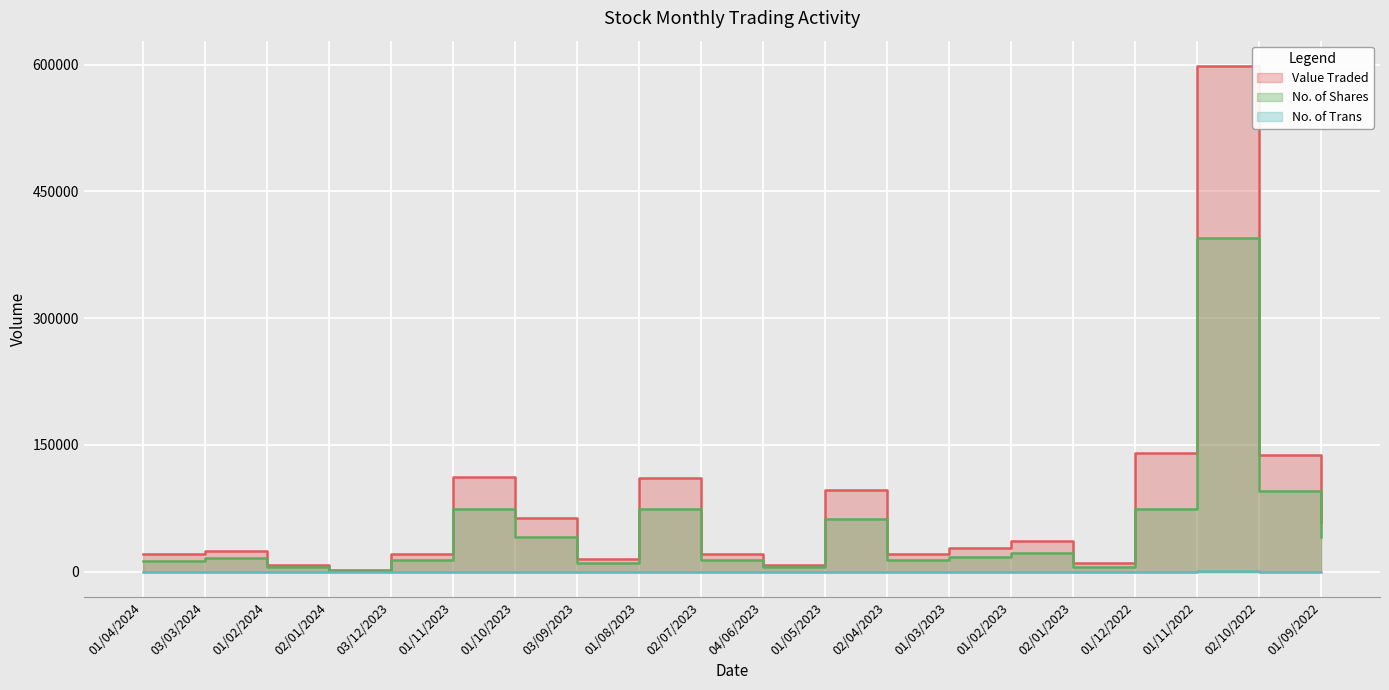

What is the difference between the No. of Trans values at 03/12/2023 and 01/03/2023?

14